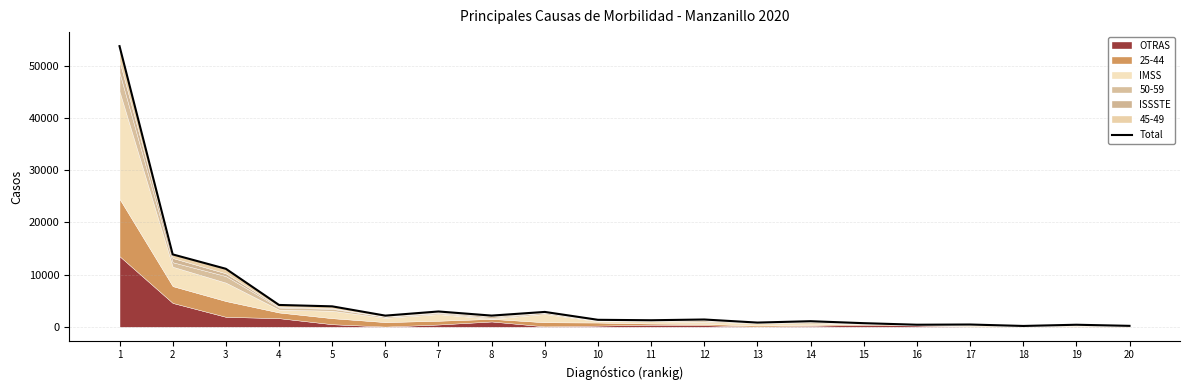

Approximately how many times larger is the value at 13 compared to 12?

0.6